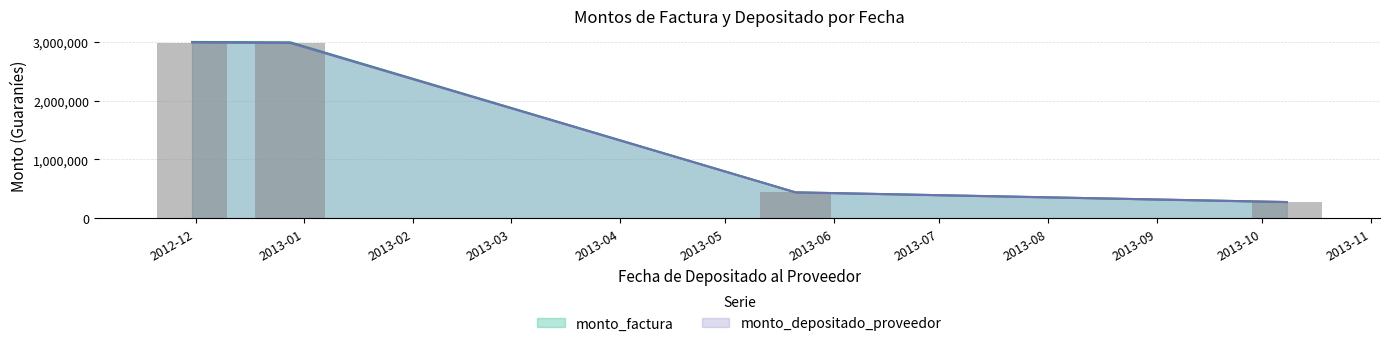

Which series changed the most between 2012-12-28 and 2013-10-08?

monto_factura